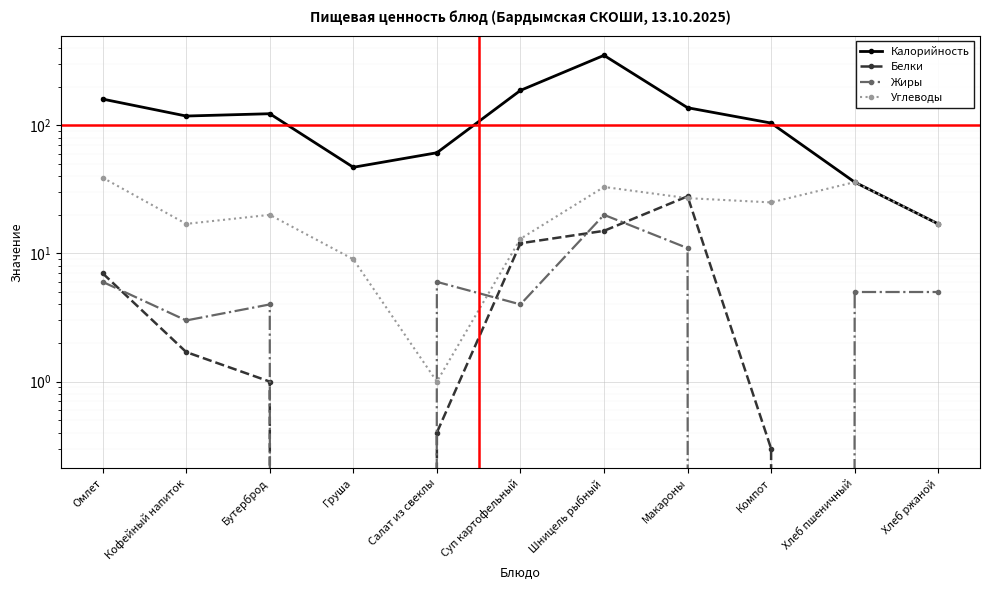

What is the value of the Калорийность point at the 9th from the left?

104.0